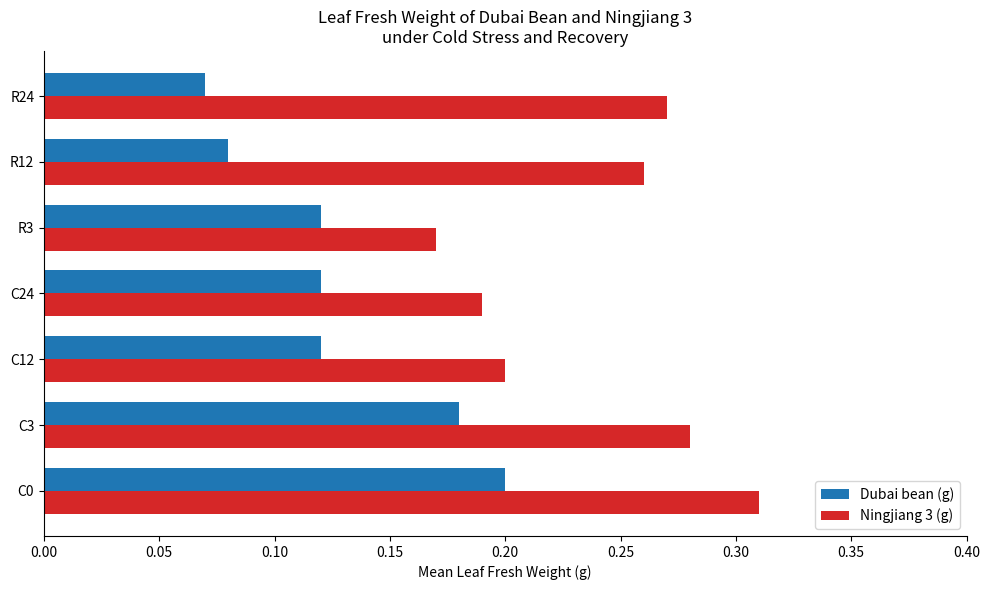

Rank the series by their maximum value, from highest to lowest.

Ningjiang 3 (g), Dubai bean (g)